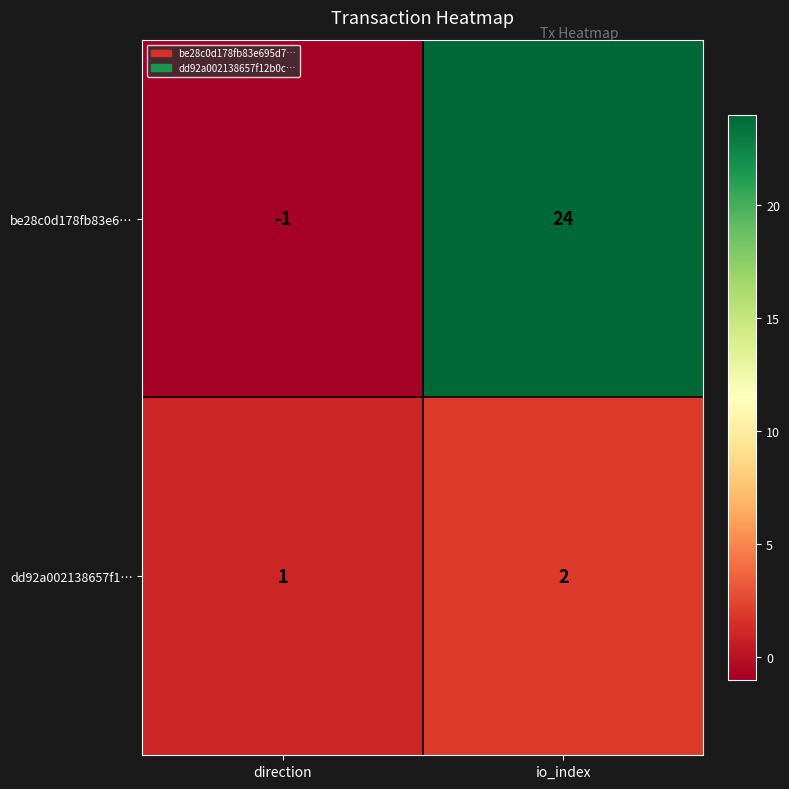

The be28c0d178fb83e6… series shows 41 at io_index. True or false?

False